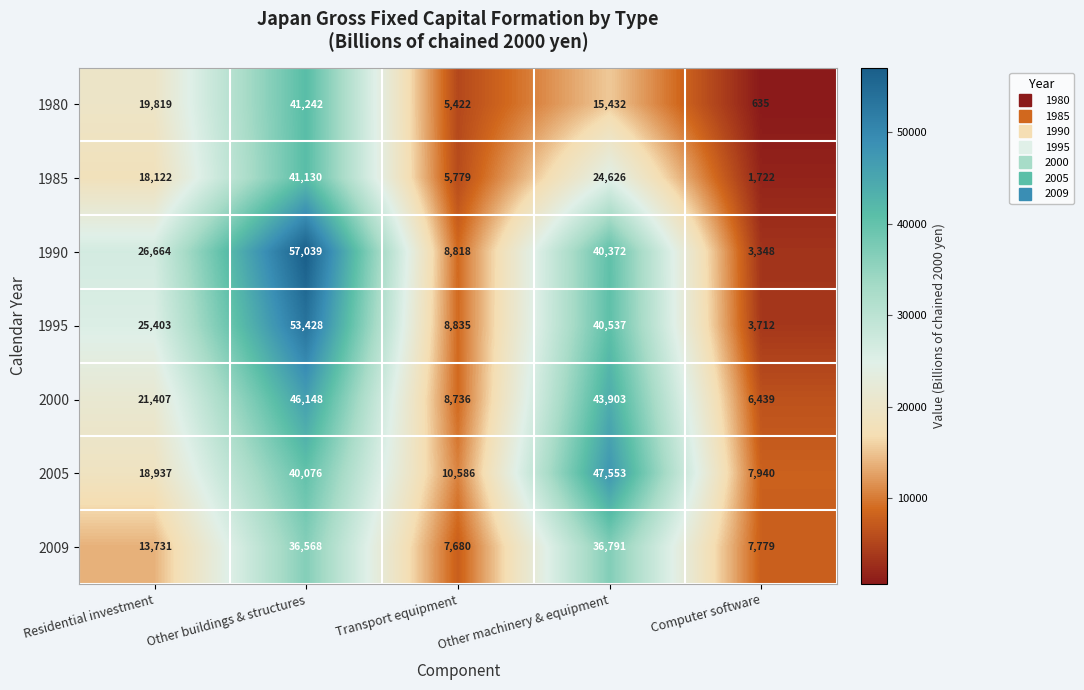

True or false: 1980 has a value of 5422 at Transport equipment.

True